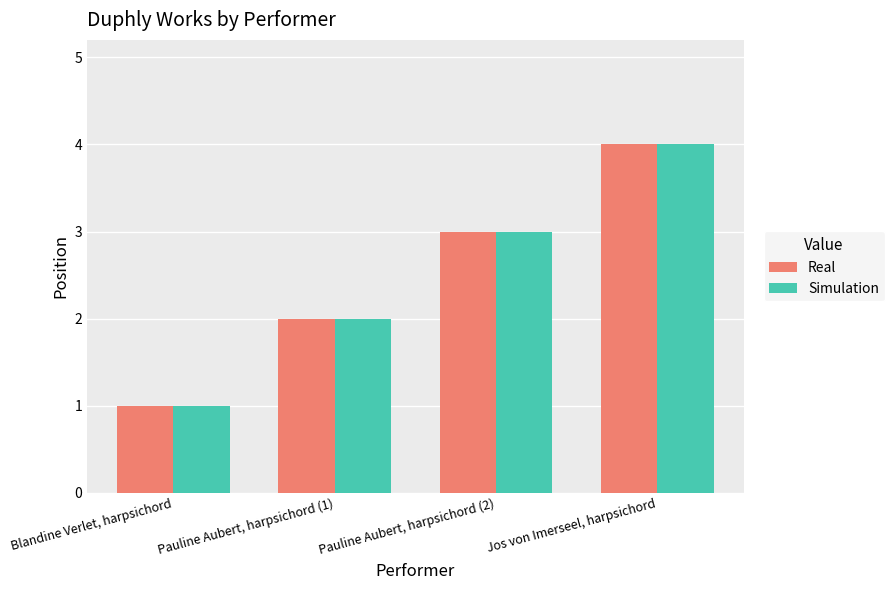

At which category does the chart reach its minimum across all series?

Blandine Verlet, harpsichord